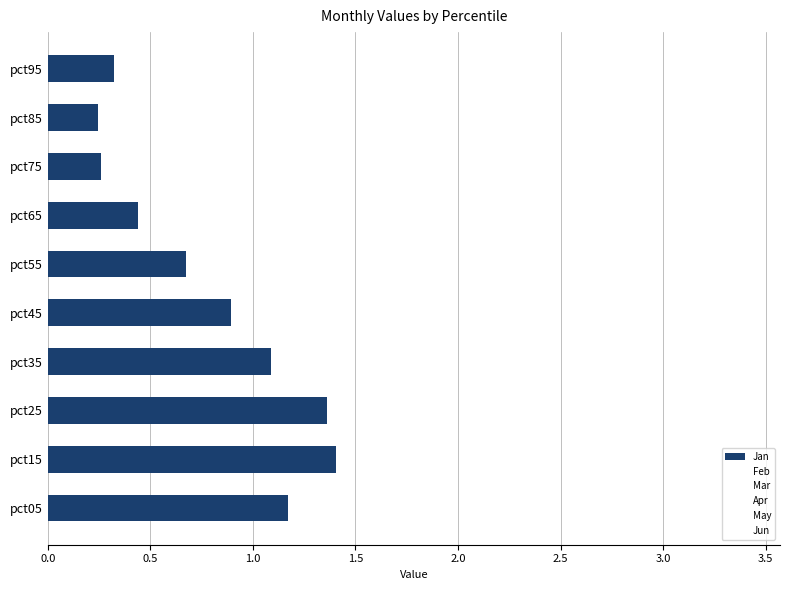

True or false: the data shows 0.2 at pct95.

False